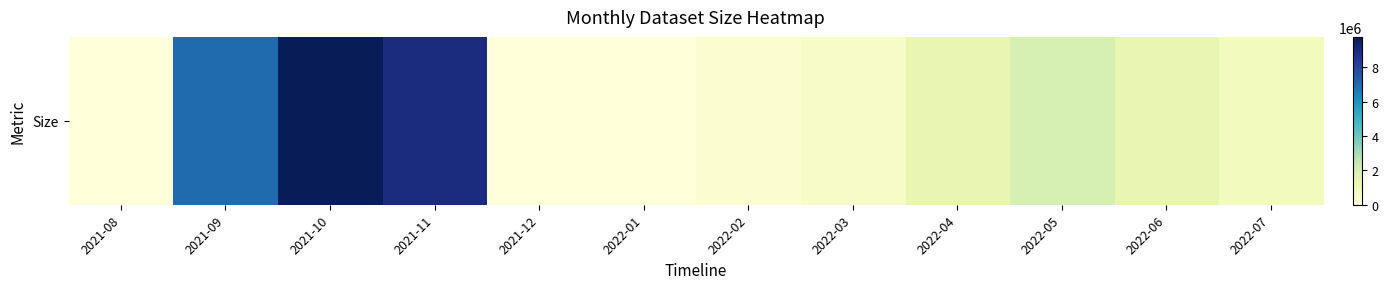

What is the difference between the second highest and minimum values?

8940442